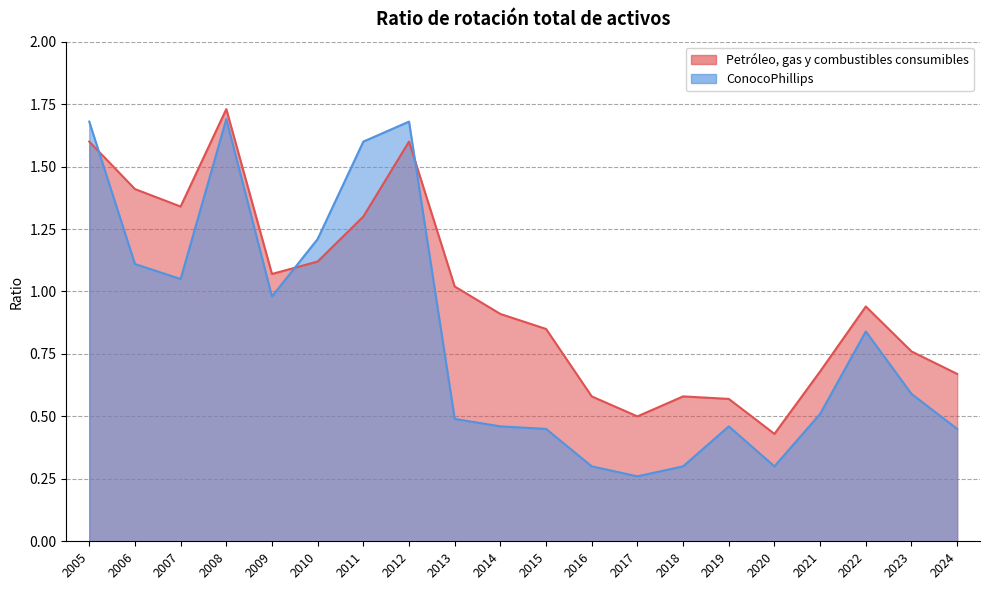

At how many categories does at least one series exceed 1?

9